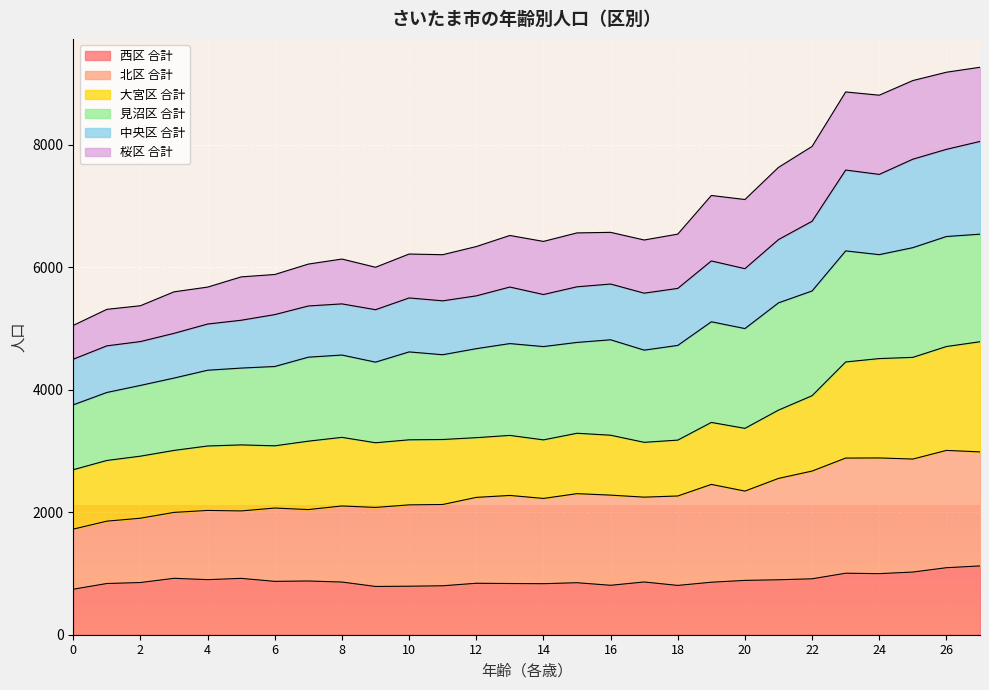

What is the maximum value for 西区 合計?

1123